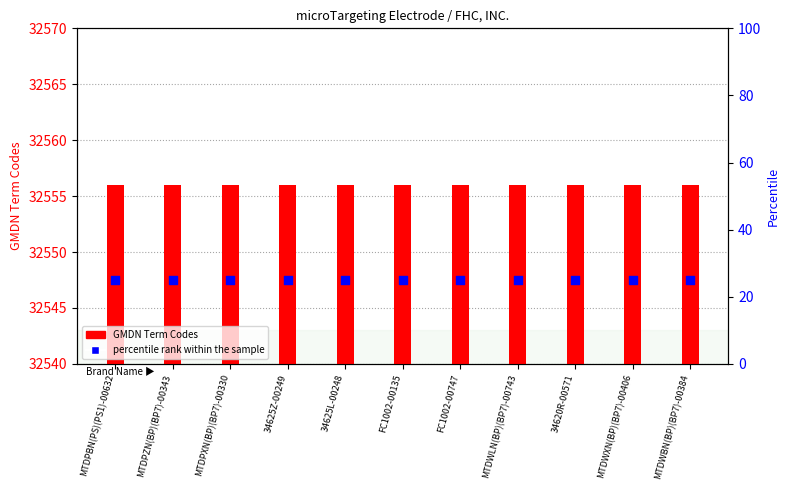

Is the value of GMDN Term Codes at MTDWBN(BP)(BP7)-00384 greater than the value of percentile rank within the sample at FC1002-00135?

Yes